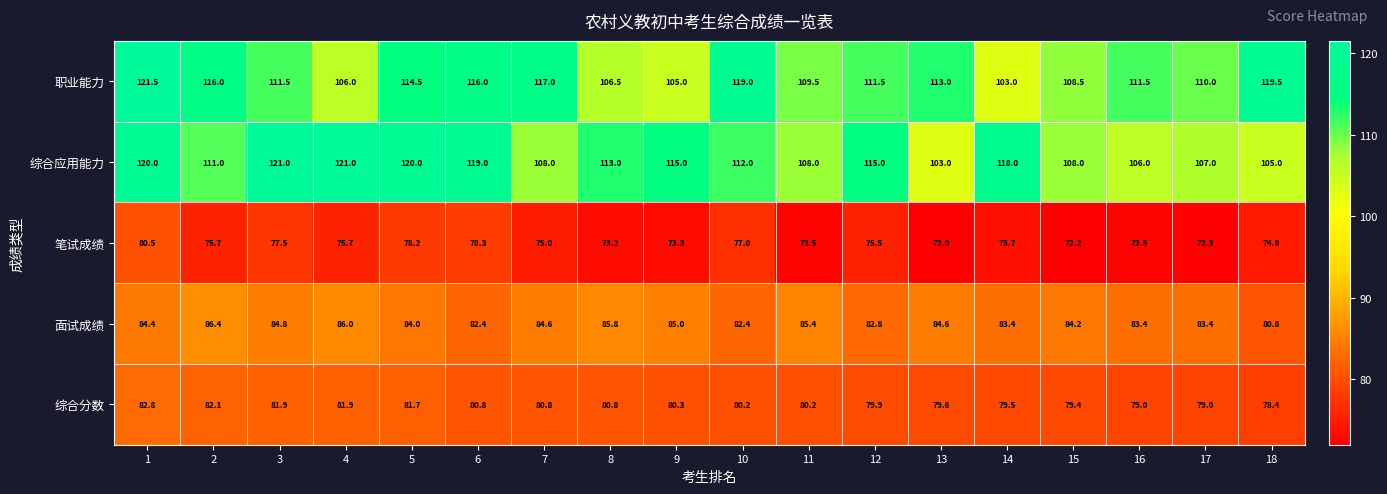

At which category is the sum across all series the highest?

1